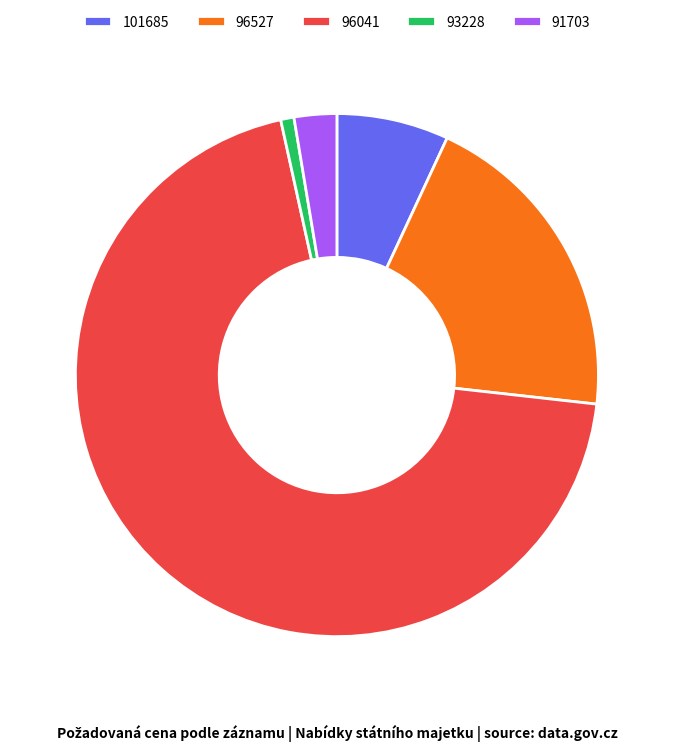

The 96041 slice represents 70% of the pie. True or false?

True